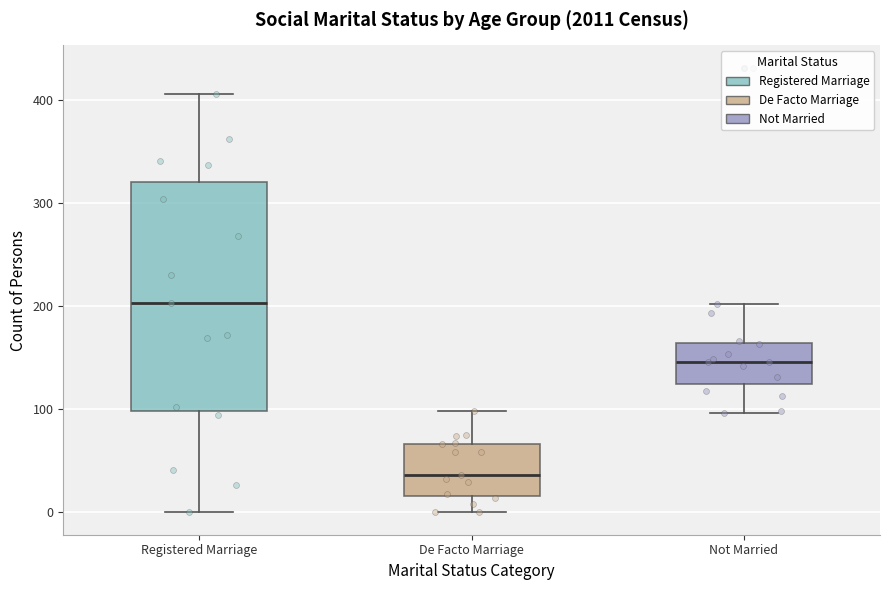

Reading left to right, transcribe this box plot: for each box, give where its median line is, the range the box spans, and where its two whiskers end, as read against the y-axis. The values are not printed on the chart, so give them approximately, as read against the axis.

Registered Marriage: median 200, box 100 to 320, whiskers 0 to 410
De Facto Marriage: median 40, box 20 to 70, whiskers 0 to 100
Not Married: median 150, box 120 to 160, whiskers 100 to 200